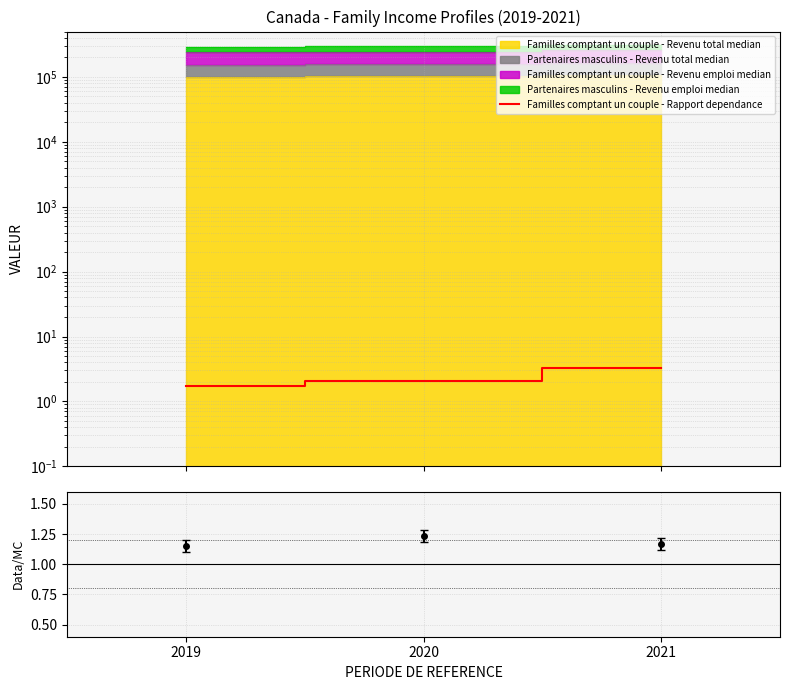

The Data/MC series shows 0.6 at 2021. True or false?

False